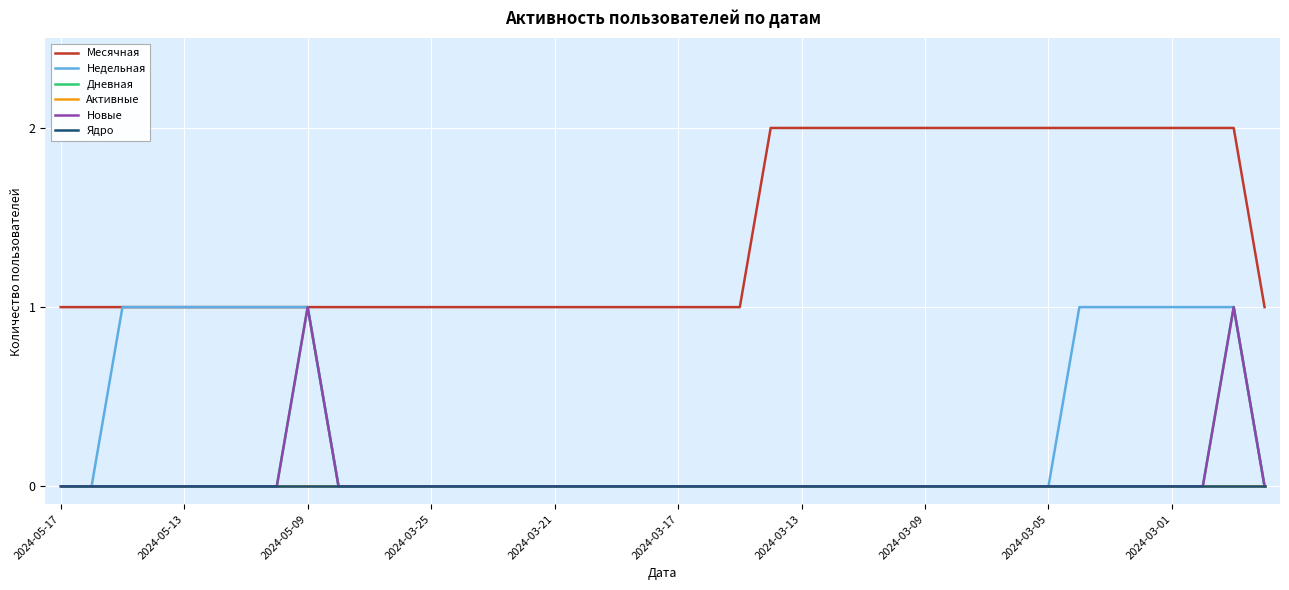

Where is Новые nearest to the value 0?

2024-05-17